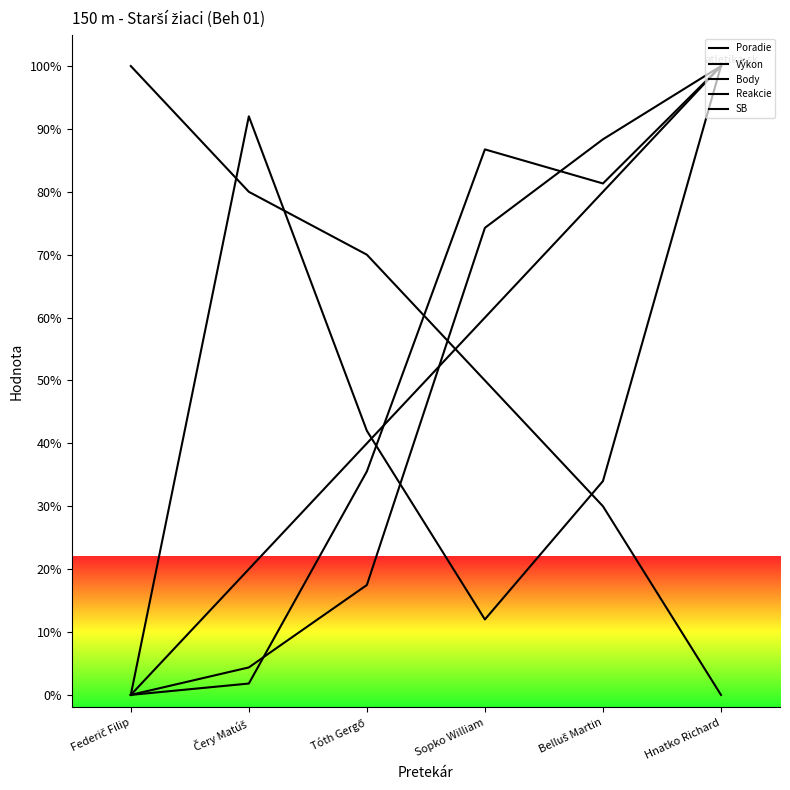

How many lines are shown in the chart?

5